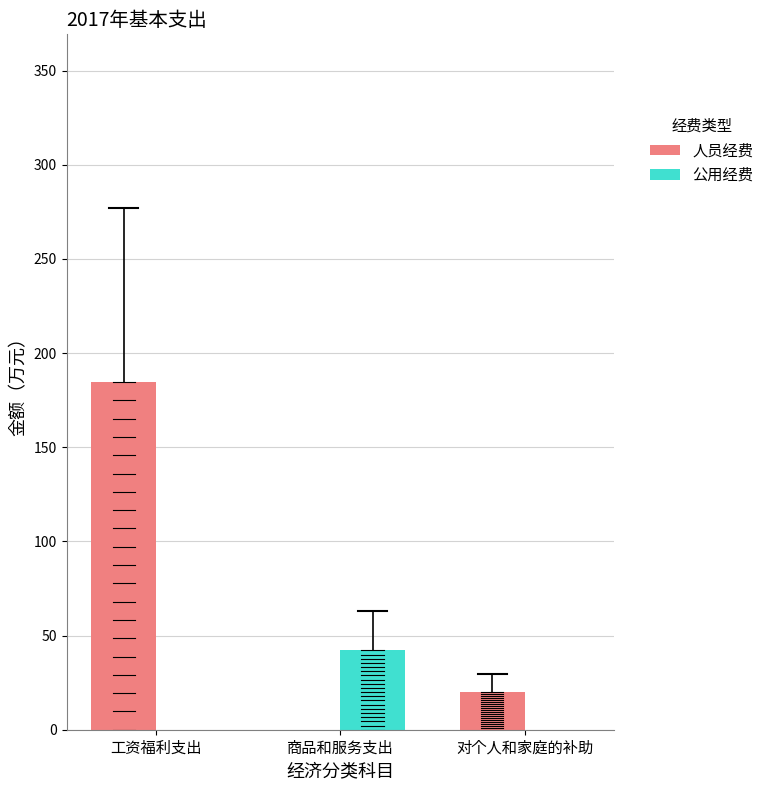

How many values in 人员经费 are above zero?

2